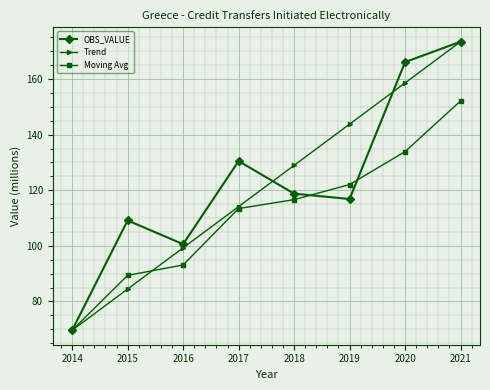

Which series has the largest total across all categories?

OBS_VALUE